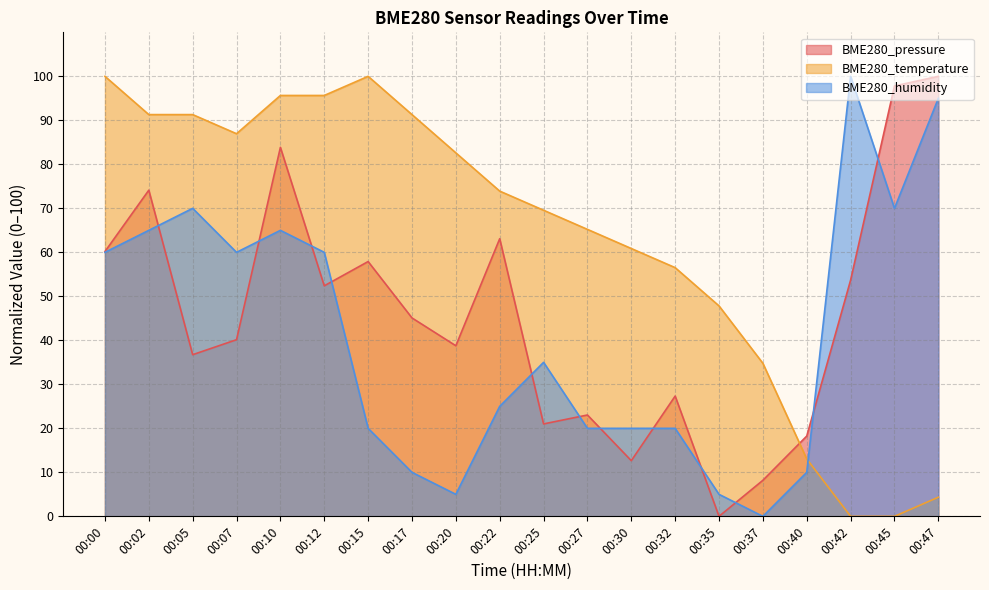

What is the highest value of the BME280_temperature series?

100.0